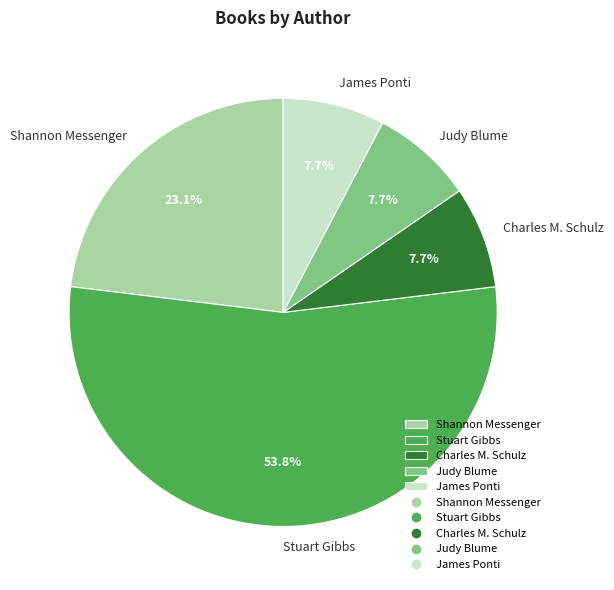

Is the sum of Charles M. Schulz and Judy Blume greater than half?

No